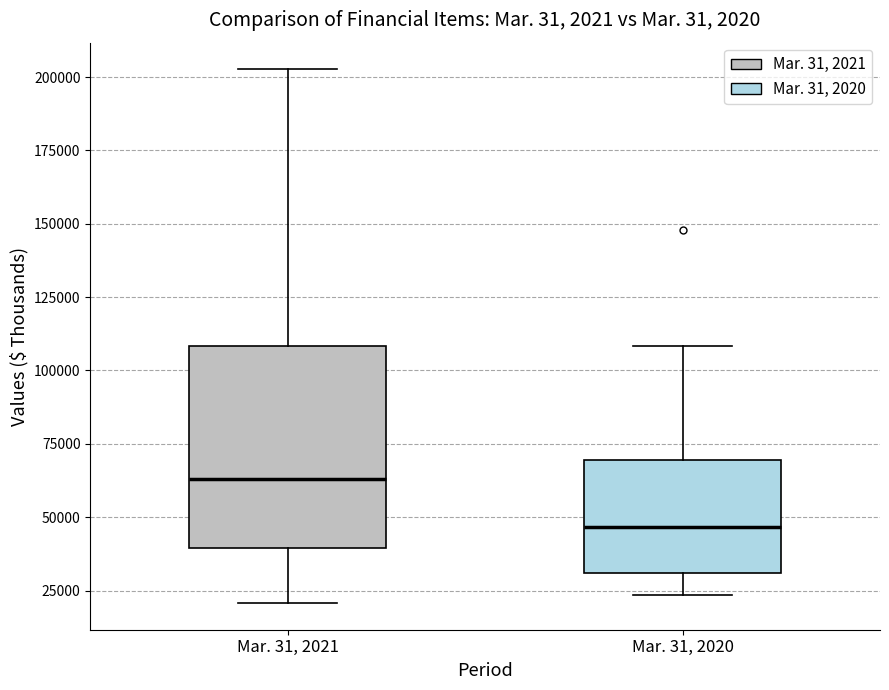

Where is the lower edge of the box for Mar. 31, 2020 on the y-axis? The values are not printed on the chart, so give them approximately, as read against the axis.

30000